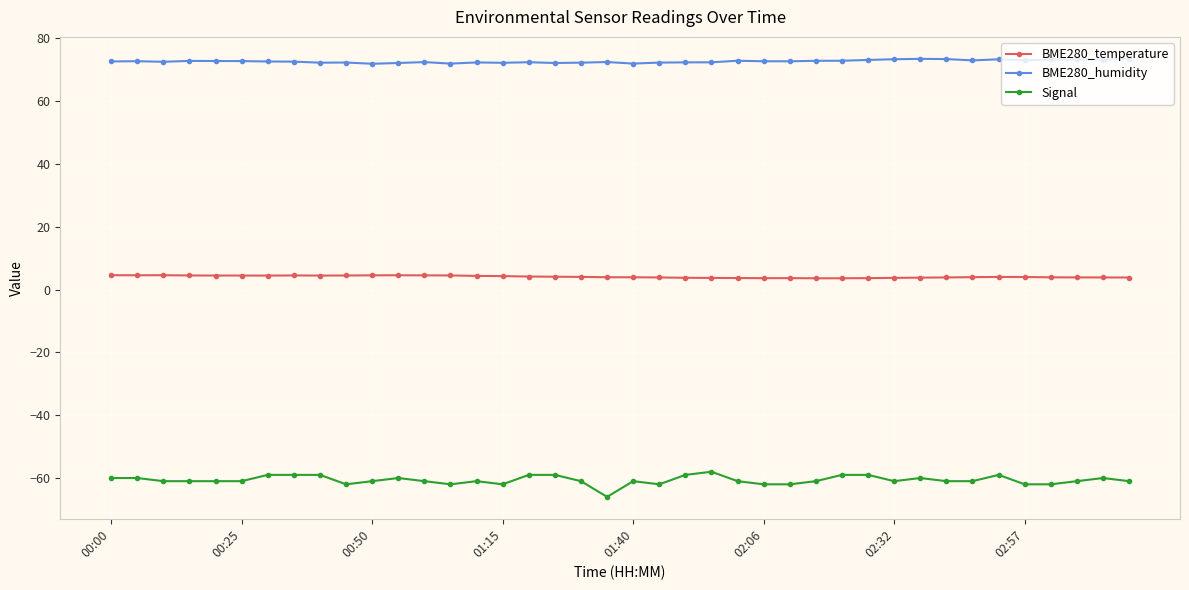

True or false: BME280_humidity and BME280_temperature intersect in this chart.

False